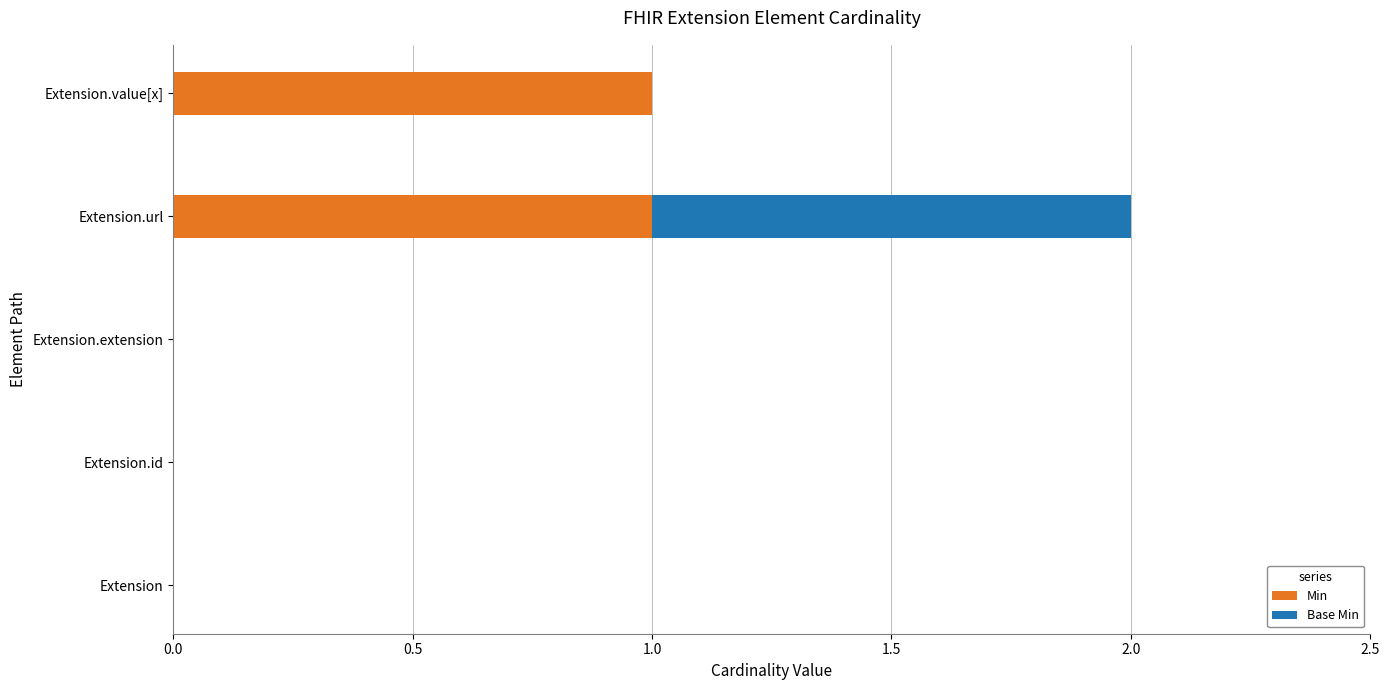

The value of Min at Extension.extension is -1. True or false?

False